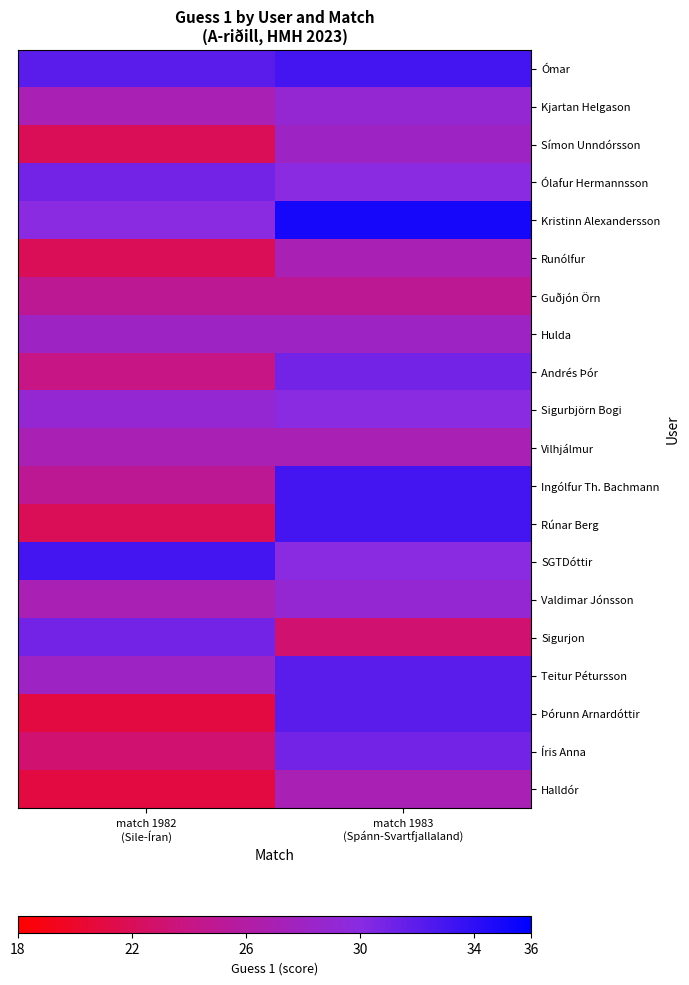

Rank the series at match 1982 (Sile-Íran) from lowest to highest value.

Þórunn Arnardóttir, Halldór, Símon Unndórsson, Runólfur, Rúnar Berg, Íris Anna, Andrés Þór, Guðjón Örn, Ingólfur Th. Bachmann, Kjartan Helgason, Vilhjálmur, Valdimar Jónsson, Hulda, Teitur Pétursson, Sigurbjörn Bogi, Kristinn Alexandersson, Ólafur Hermannsson, Sigurjon, Ómar, SGTDóttir